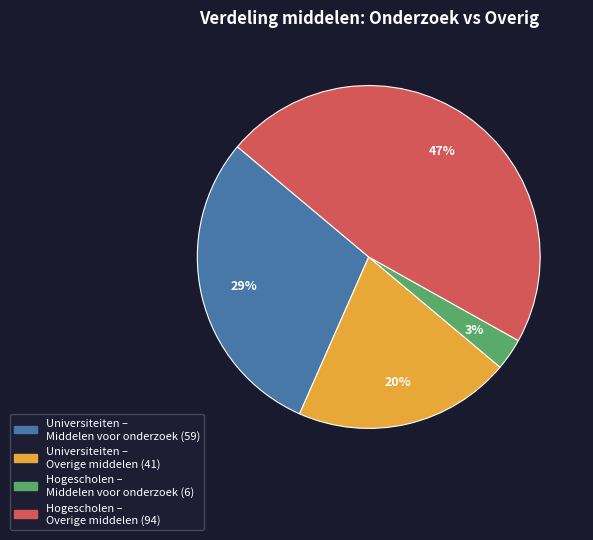

How many slices are in this pie chart?

4